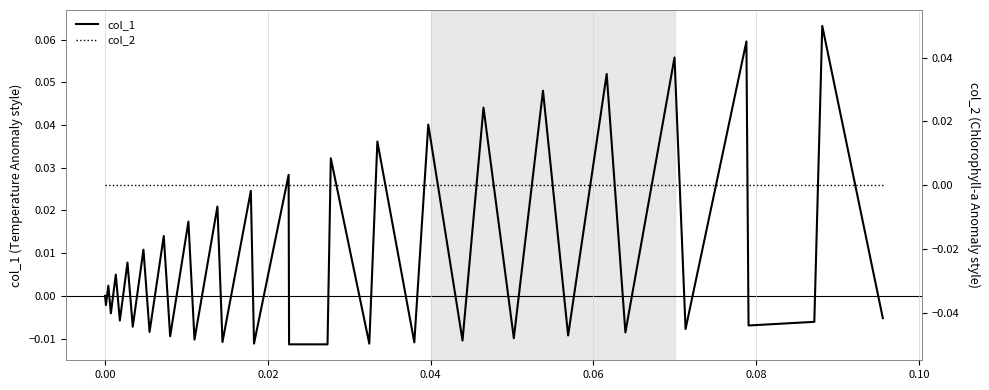

True or false: col_1 and col_2 intersect in this chart.

True